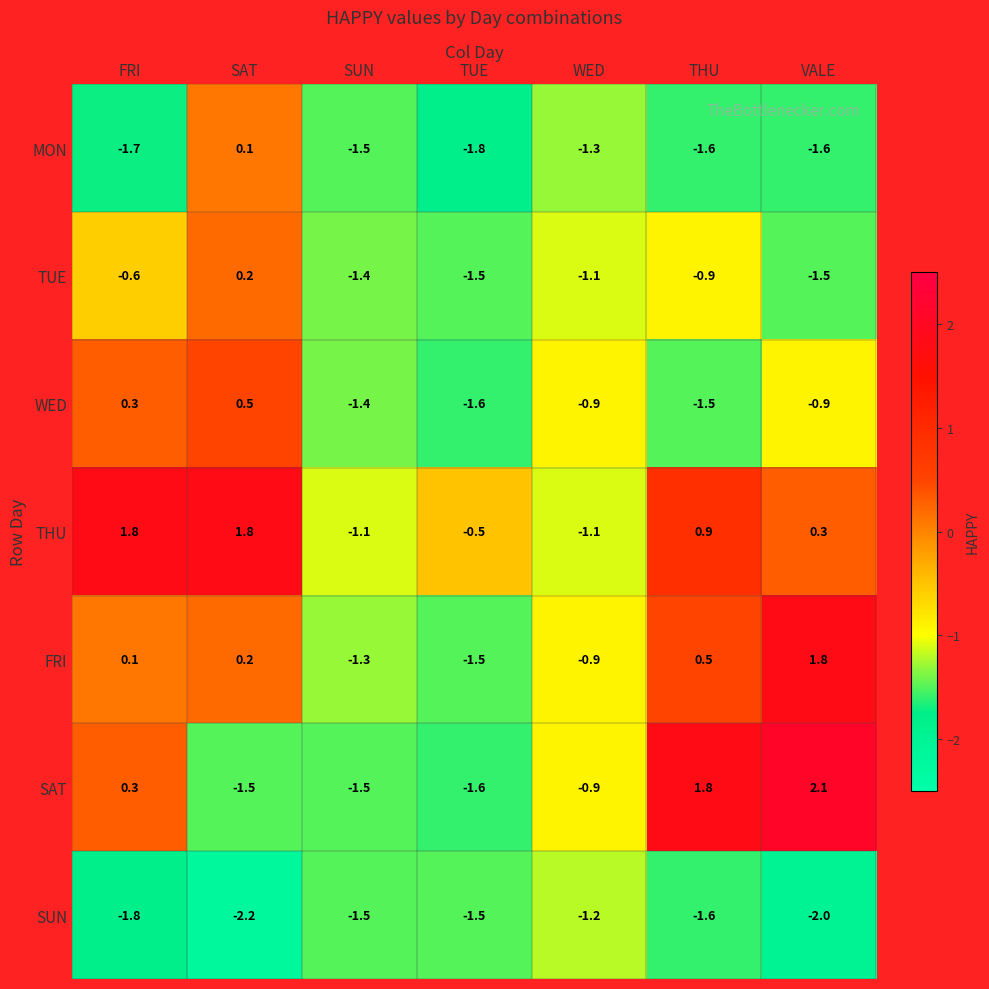

Between FRI and WED, which series saw the biggest shift?

THU